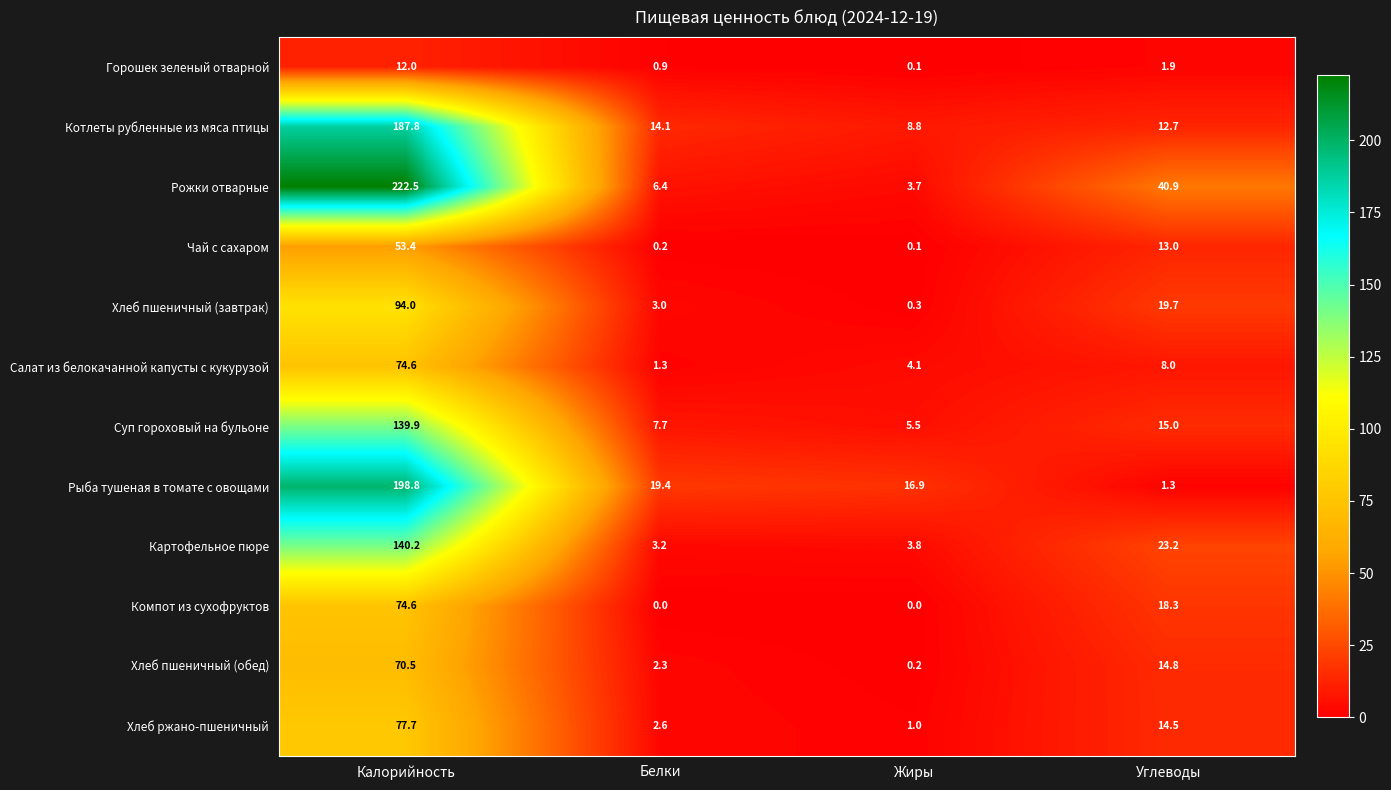

Count the number of categories in the chart.

4